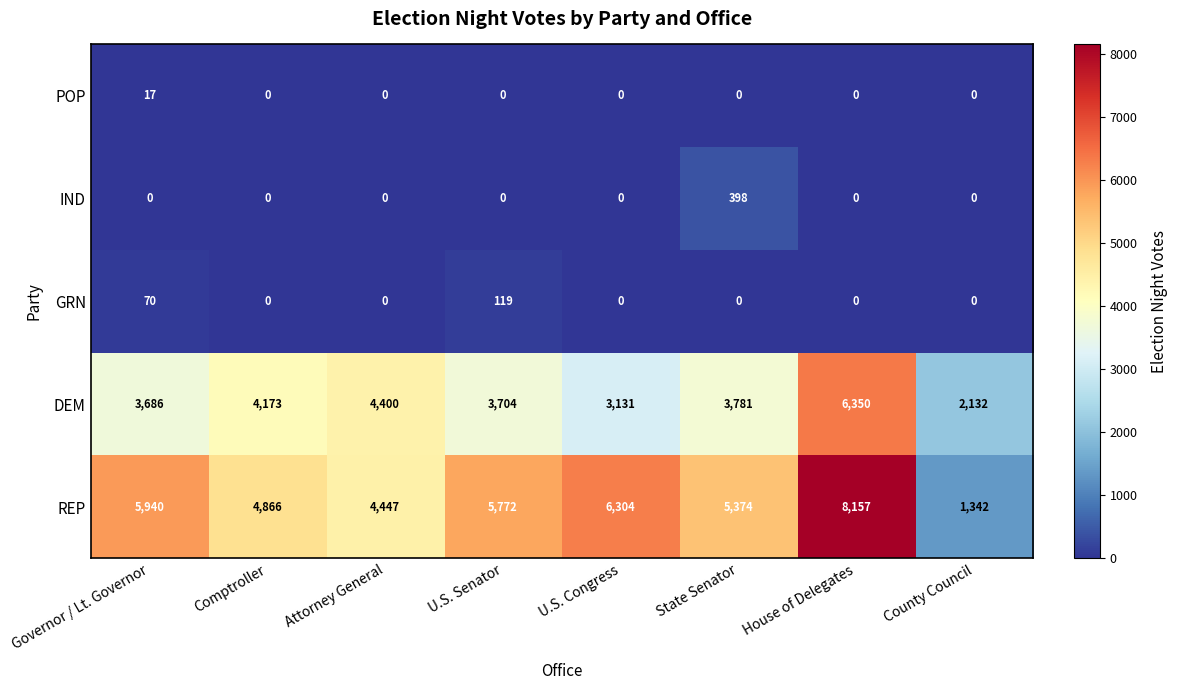

Which series has the largest total across all categories?

REP